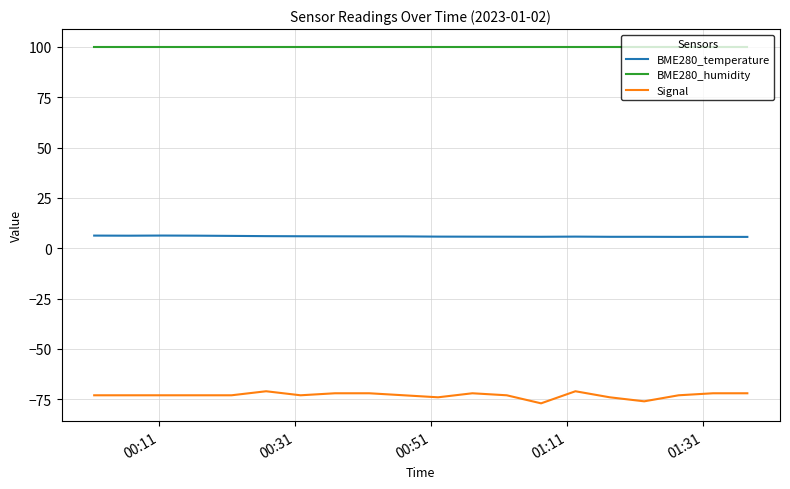

What are all the series names shown in the legend?

BME280_temperature, BME280_humidity, Signal